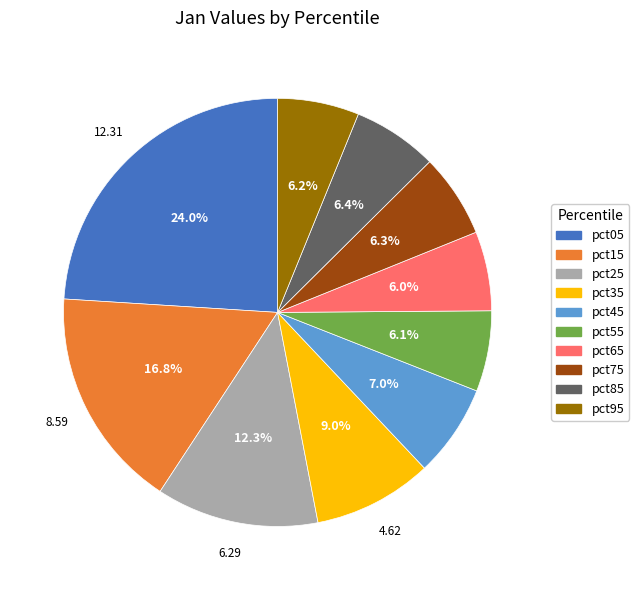

Approximately how many times larger is the value at pct15 compared to pct25?

1.4